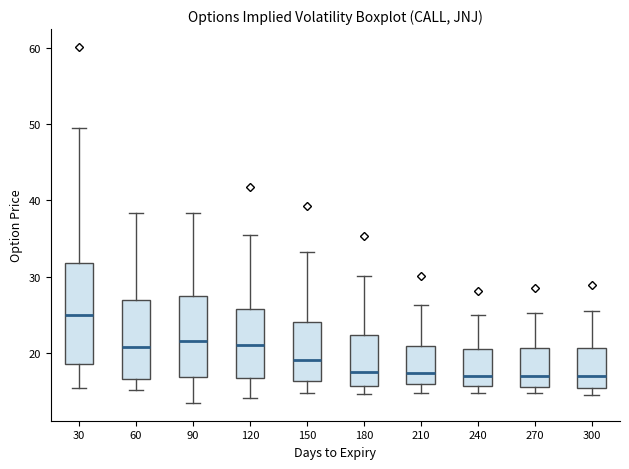

Where does the lower whisker of the box at x = 90 end on the y-axis? The values are not printed on the chart, so give them approximately, as read against the axis.

13